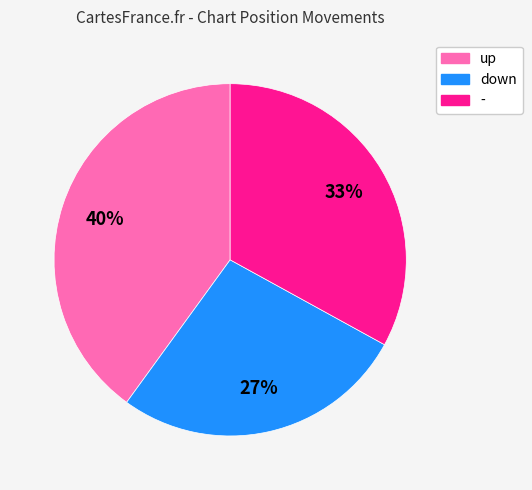

Which category has the smallest portion of the pie?

down